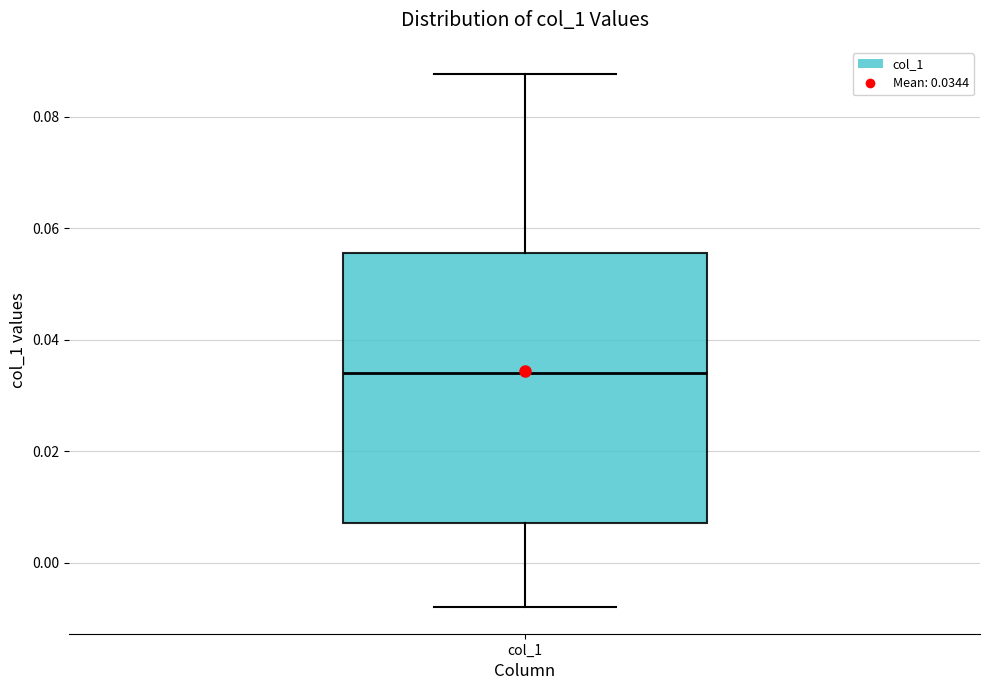

Transcribe this box plot: give where the median line is, the range the box spans, and where the two whiskers end, as read against the y-axis. The values are not printed on the chart, so give them approximately, as read against the axis.

median 0.034, box 0.008 to 0.056, whiskers -0.008 to 0.088